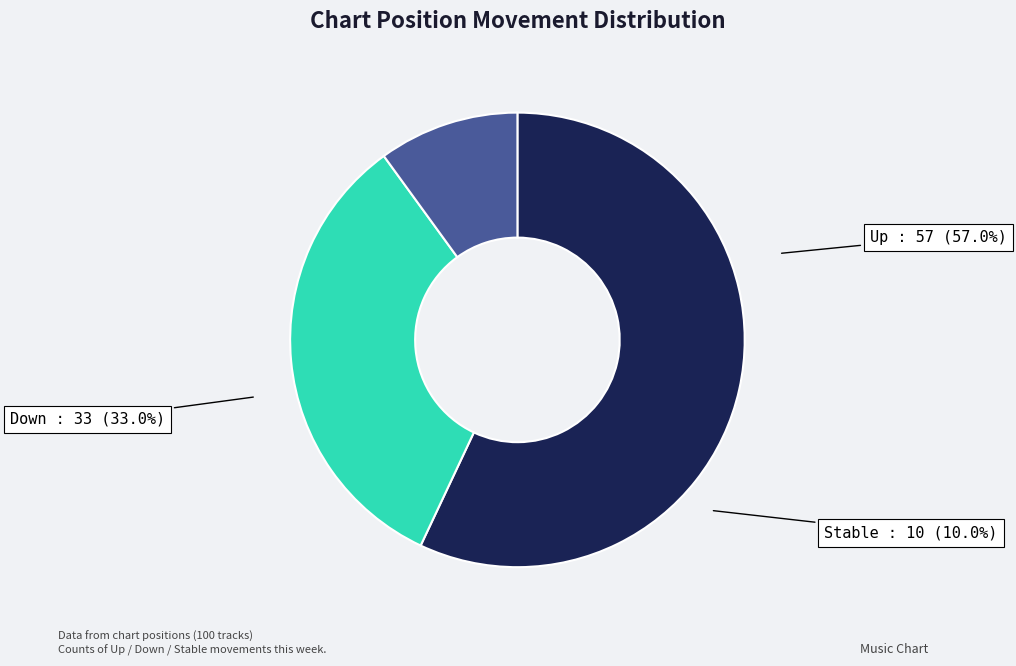

To the nearest percent, what portion does - represent?

10%